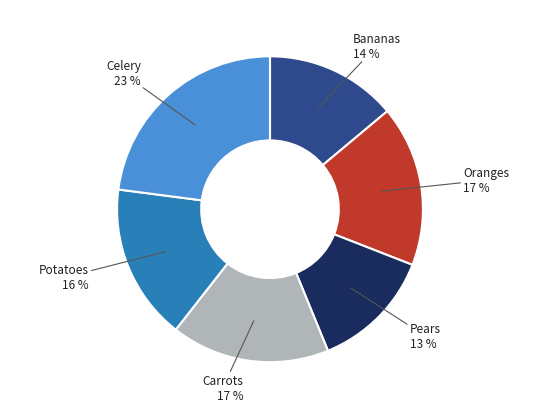

To the nearest percent, what portion does Bananas represent?

14%